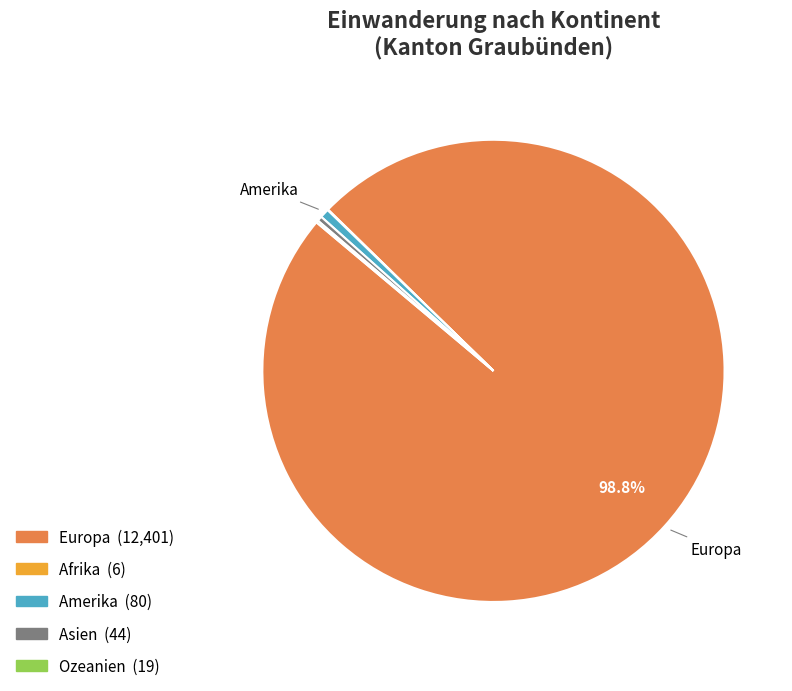

To the nearest percent, what is the average slice percentage?

20%